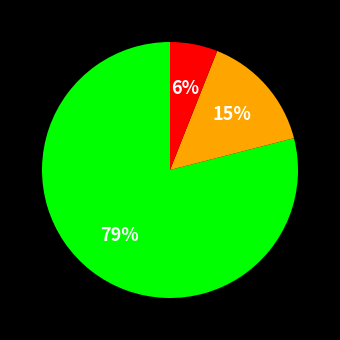

To the nearest percent, what is the difference between the largest and smallest slice percentages?

73%